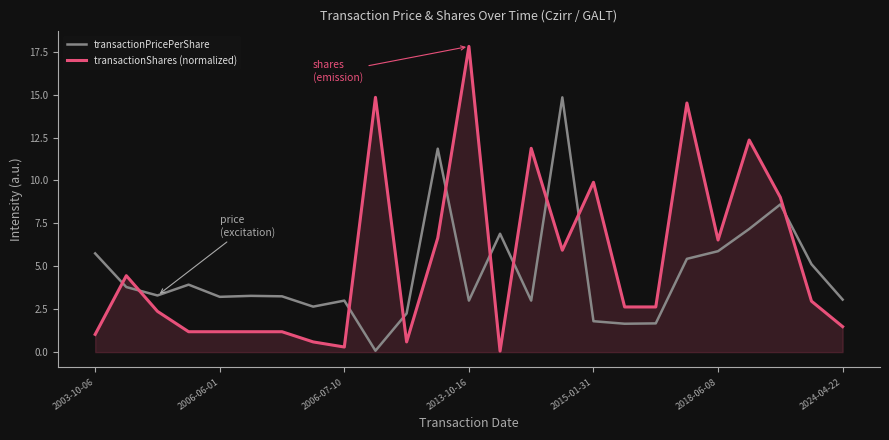

Which series has the widest spread of values?

transactionShares (normalized)